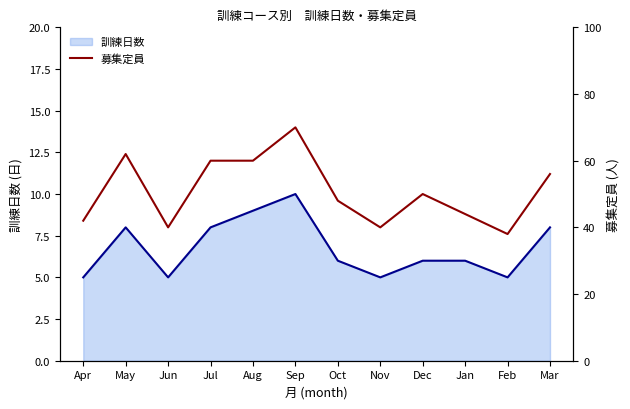

True or false: 訓練日数 (line) has a value of 8 at May.

True